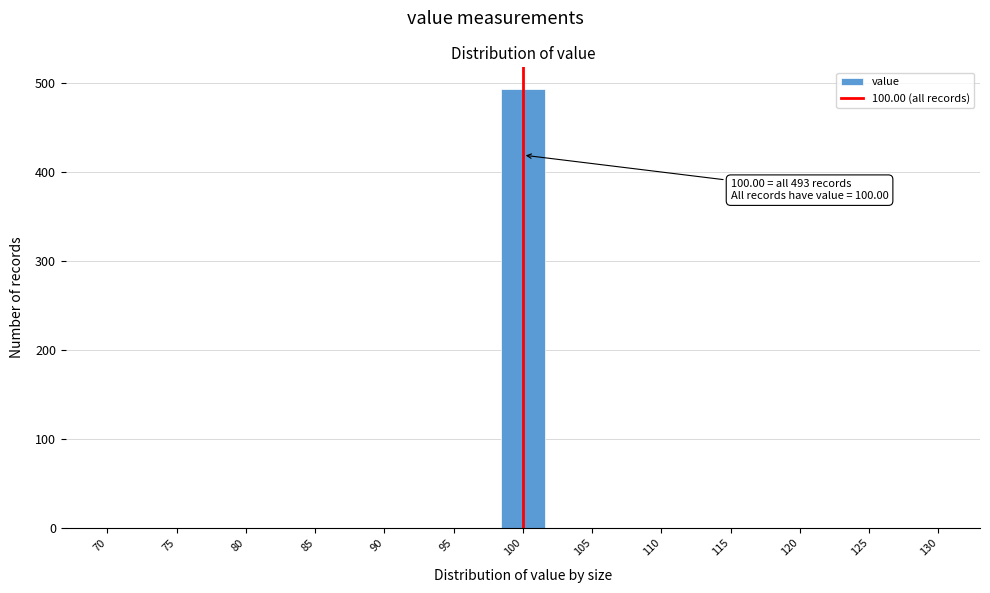

Over which range of the x-axis is the bar tallest?

98.5 to 101.5